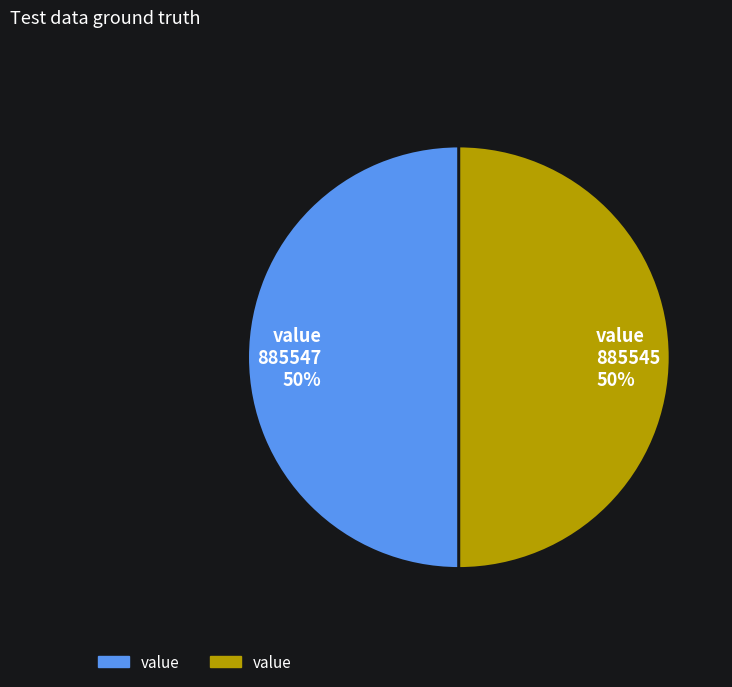

The value 885547 50% slice represents 63% of the pie. True or false?

False